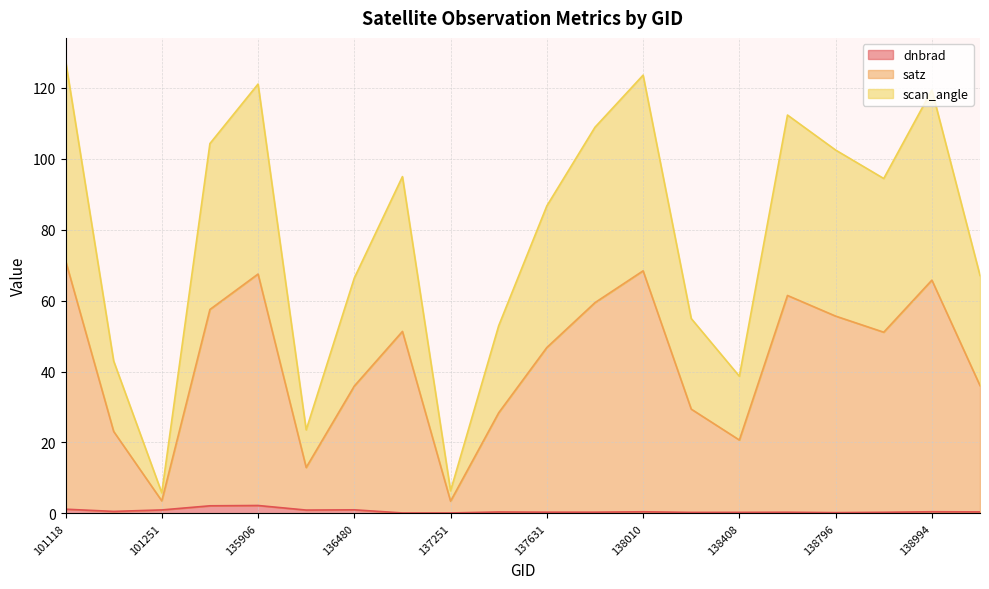

What is the total value across all series at 137251?

6.4